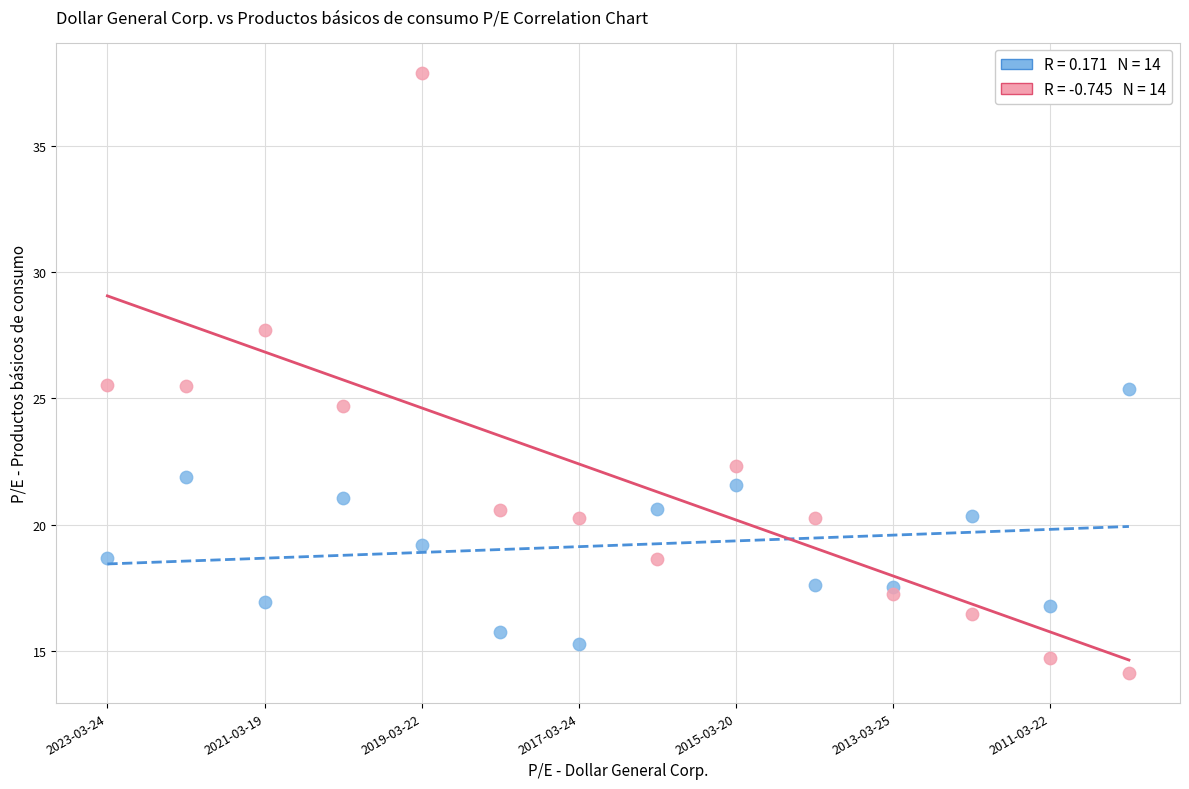

Across all data points, what is the range of Y values (max minus min)?

23.8